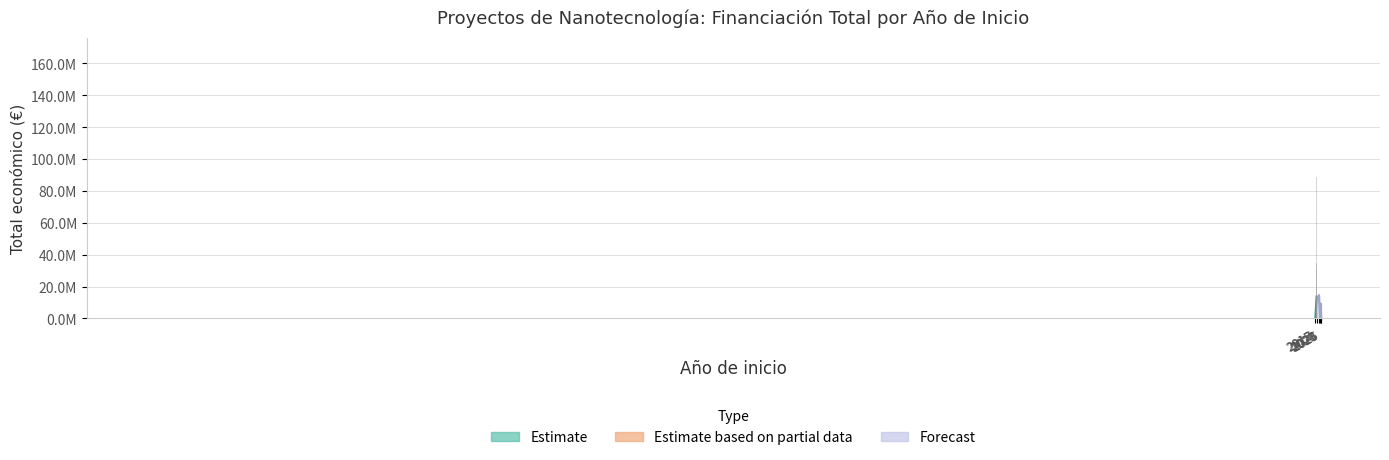

Reading right to left, extract all data points from this chart.

2017=418838	2025=165312	2024=5329362	2024=3981772	2023=150000	2021=14484959	2017=2603861	2017=2993425	2017=7665218	2015=688500